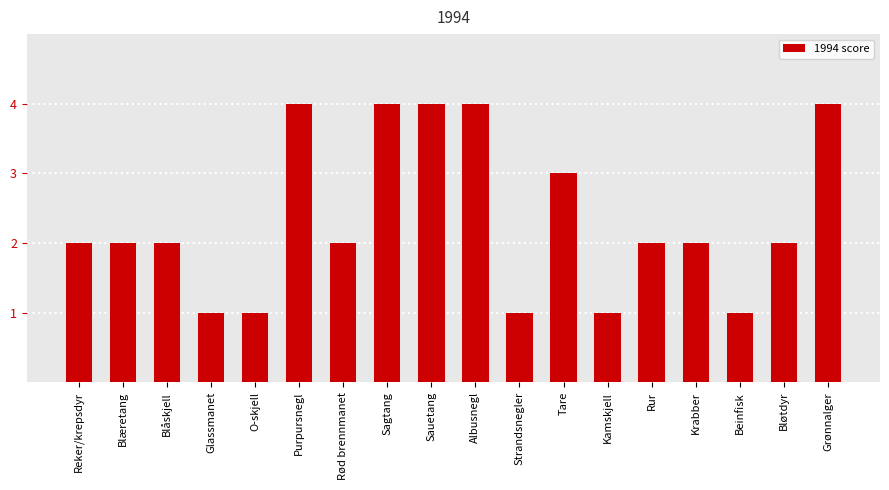

Reading left to right, list all the values displayed in this chart.

Reker/krepsdyr=2	Blæretang=2	Blåskjell=2	Glassmanet=1	O-skjell=1	Purpursnegl=4	Rød brennmanet=2	Sagtang=4	Sauetang=4	Albusnegl=4	Strandsnegler=1	Tare=3	Kamskjell=1	Rur=2	Krabber=2	Beinfisk=1	Bløtdyr=2	Grønnalger=4